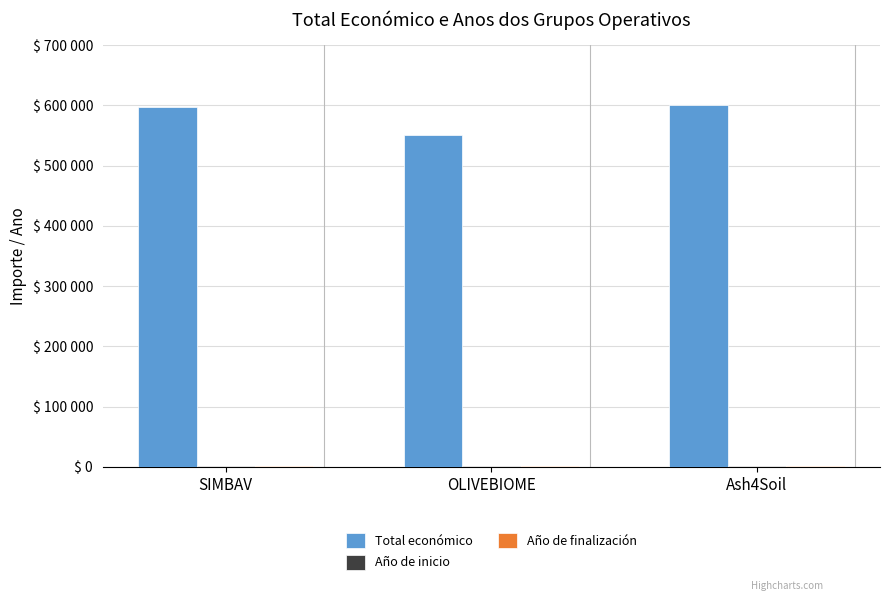

What is the label of the 2nd bar from the right?

OLIVEBIOME